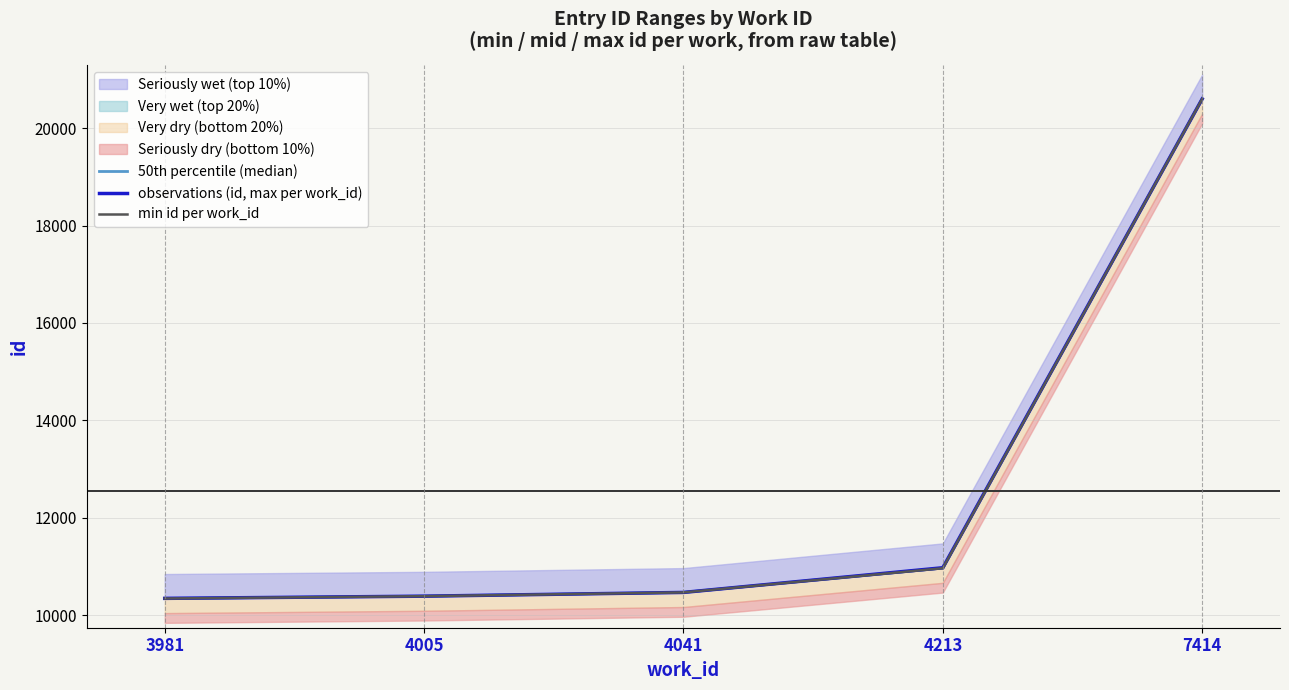

True or false: observations (id, max per work_id) and 50th percentile (median) intersect in this chart.

False